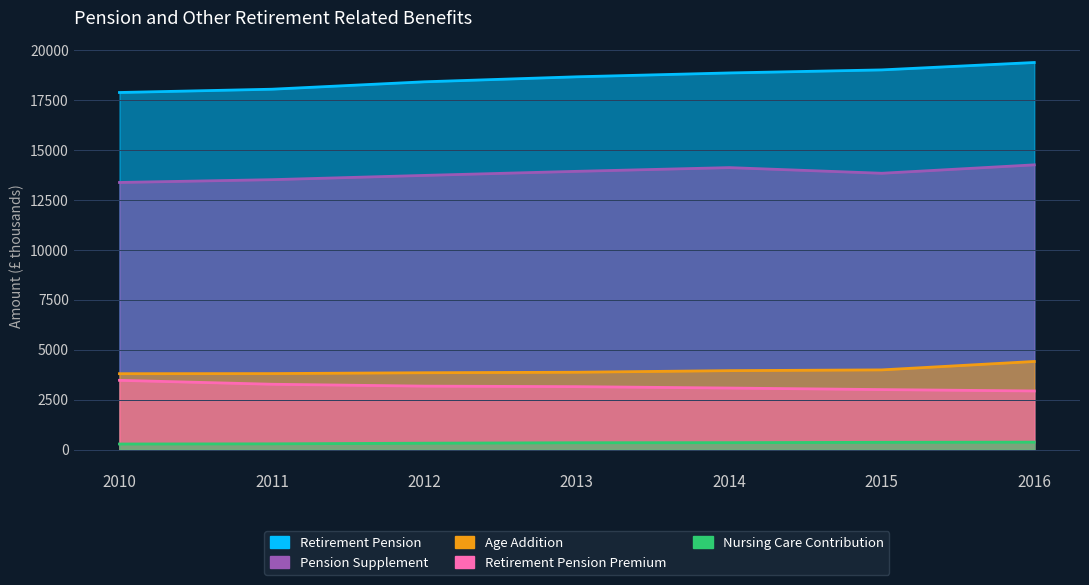

Reading left to right, what are all the values shown in this chart?

Retirement Pension: 17861	18025	18396	18646	18839	18991	19361
Age Addition: 3800	3805	3848	3873	3952	3990	4411
Retirement Pension Premium: 3468	3272	3178	3152	3082	3005	2936
Pension Supplement: 13362	13502	13715	13919	14105	13822	14243
Nursing Care Contribution: 284	292	325	347	351	368	377